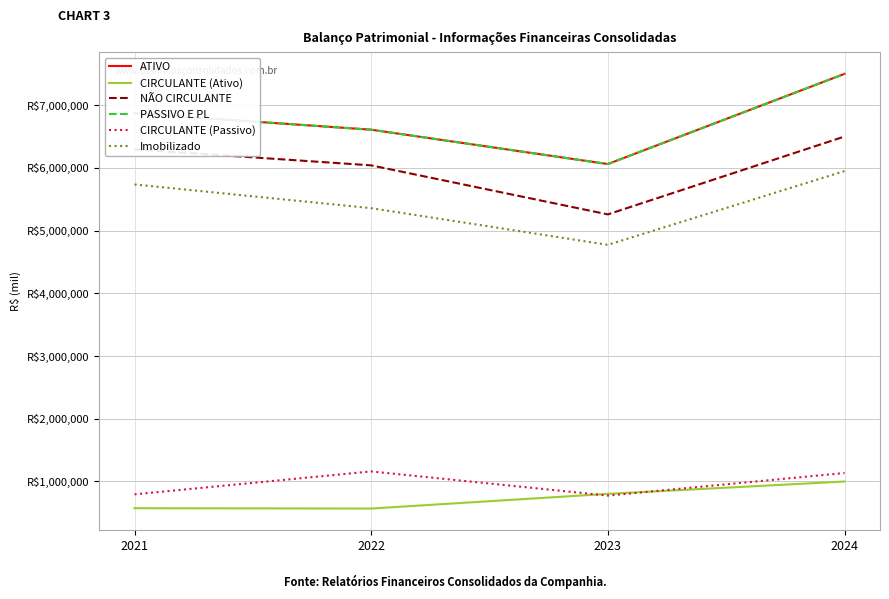

Rank the series by their maximum value, from lowest to highest.

CIRCULANTE (Ativo), CIRCULANTE (Passivo), Imobilizado, NÃO CIRCULANTE, ATIVO, PASSIVO E PL